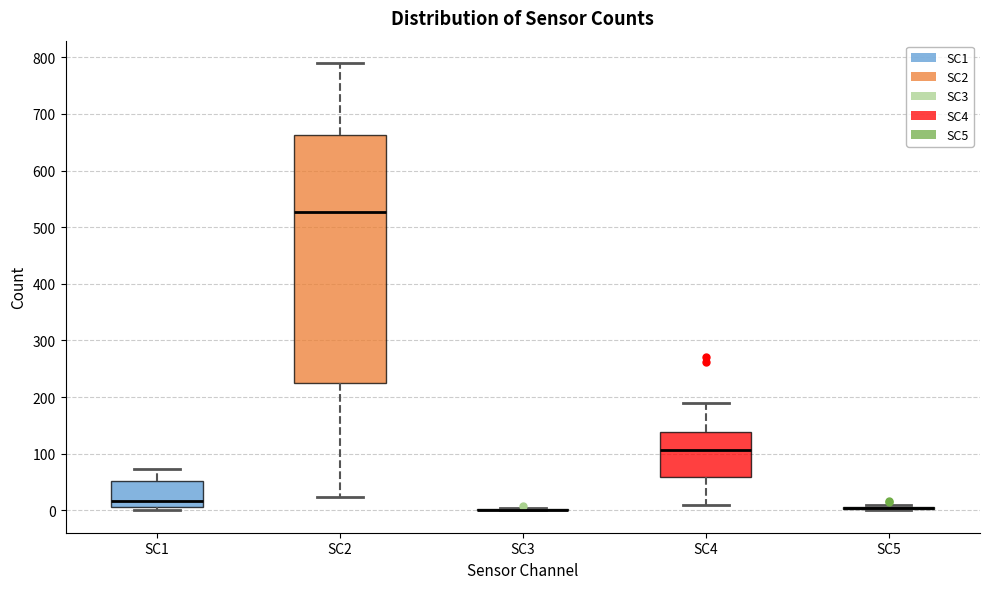

Comparing the boxes themselves (not the whiskers), which one is the tallest?

SC2